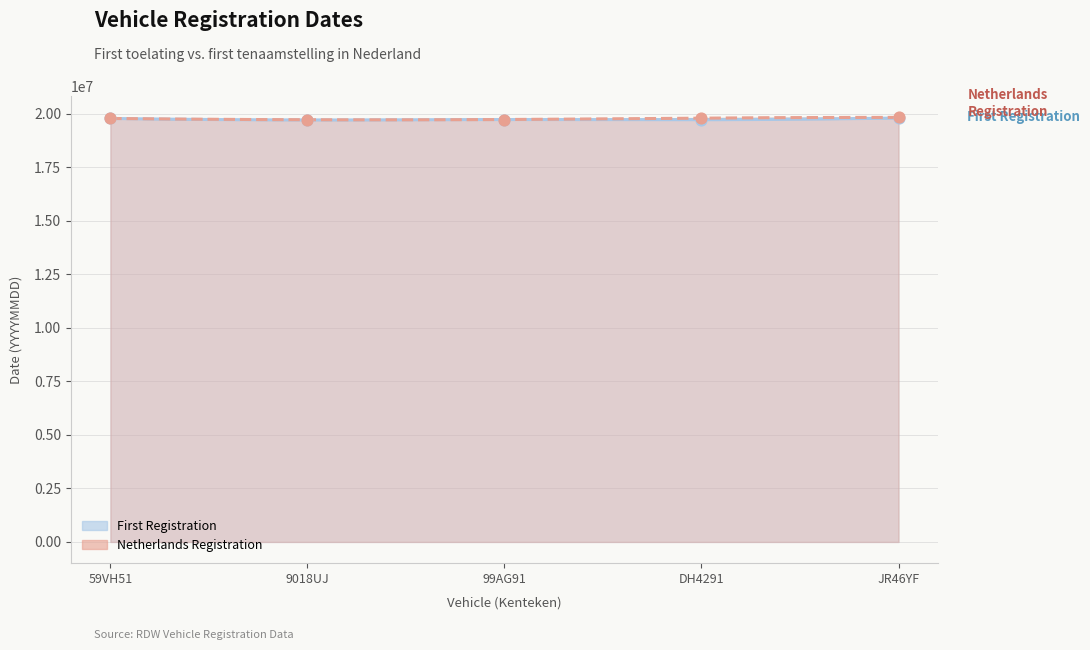

At how many categories does at least one series exceed 19811239?

1